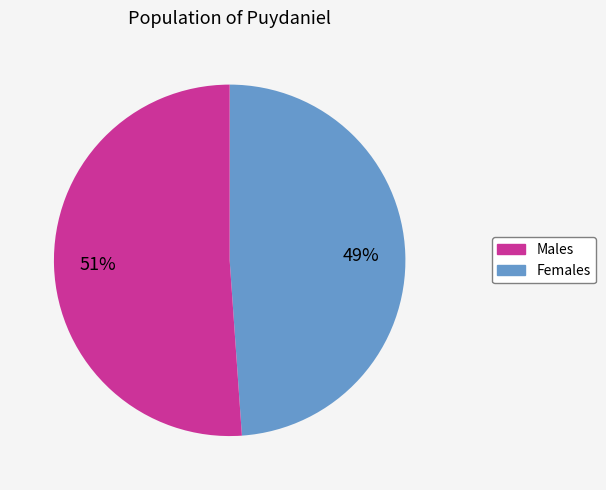

To the nearest percent, what is the average slice percentage?

50%